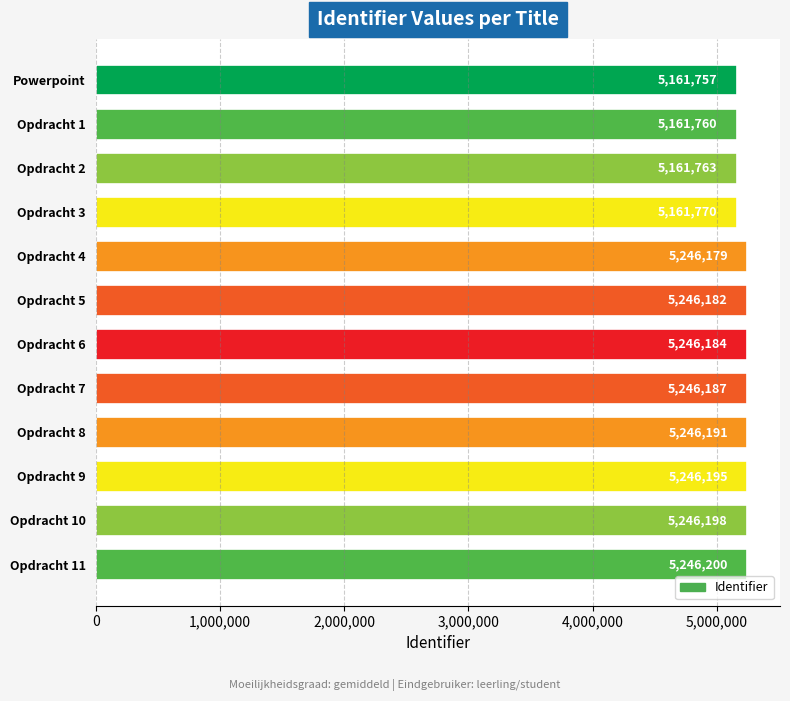

Reading top to bottom, list all the values displayed in this chart.

5161757	5161760	5161763	5161770	5246179	5246182	5246184	5246187	5246191	5246195	5246198	5246200